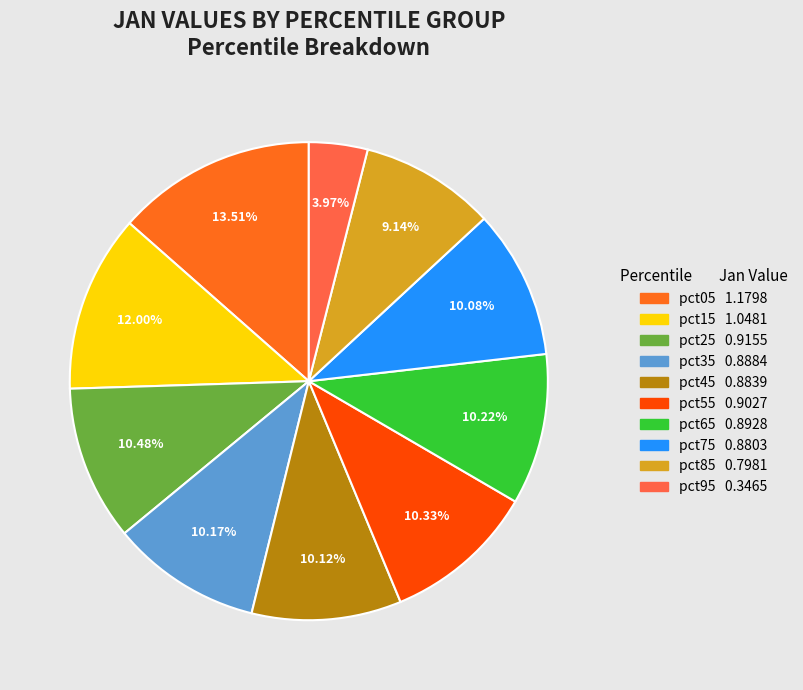

Which has a higher value, pct25 or pct05?

pct05